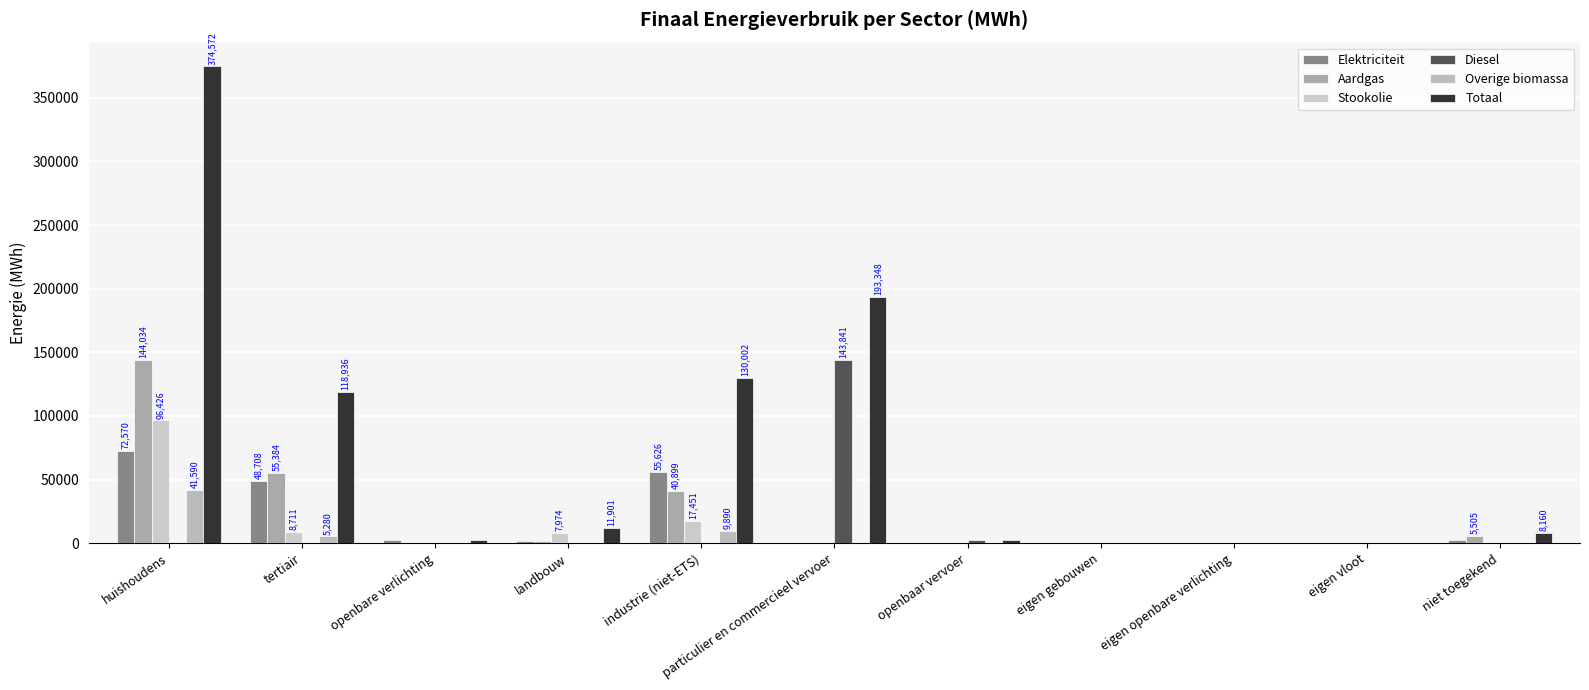

Which series changed the most between tertiair and niet toegekend?

Totaal